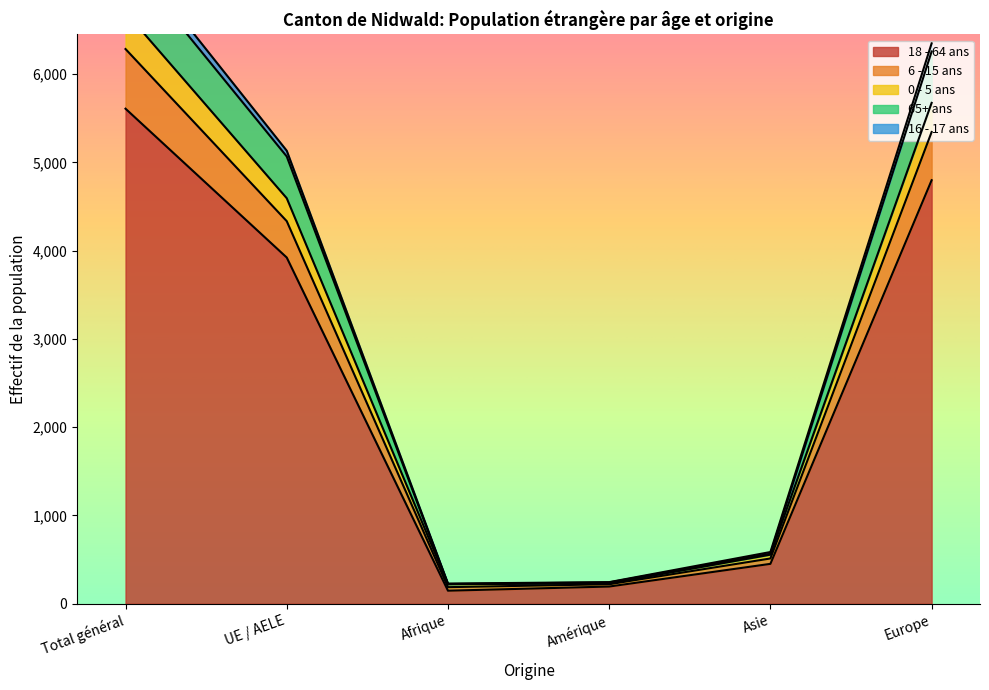

What is the difference between the highest and lowest values at Total général?

1822